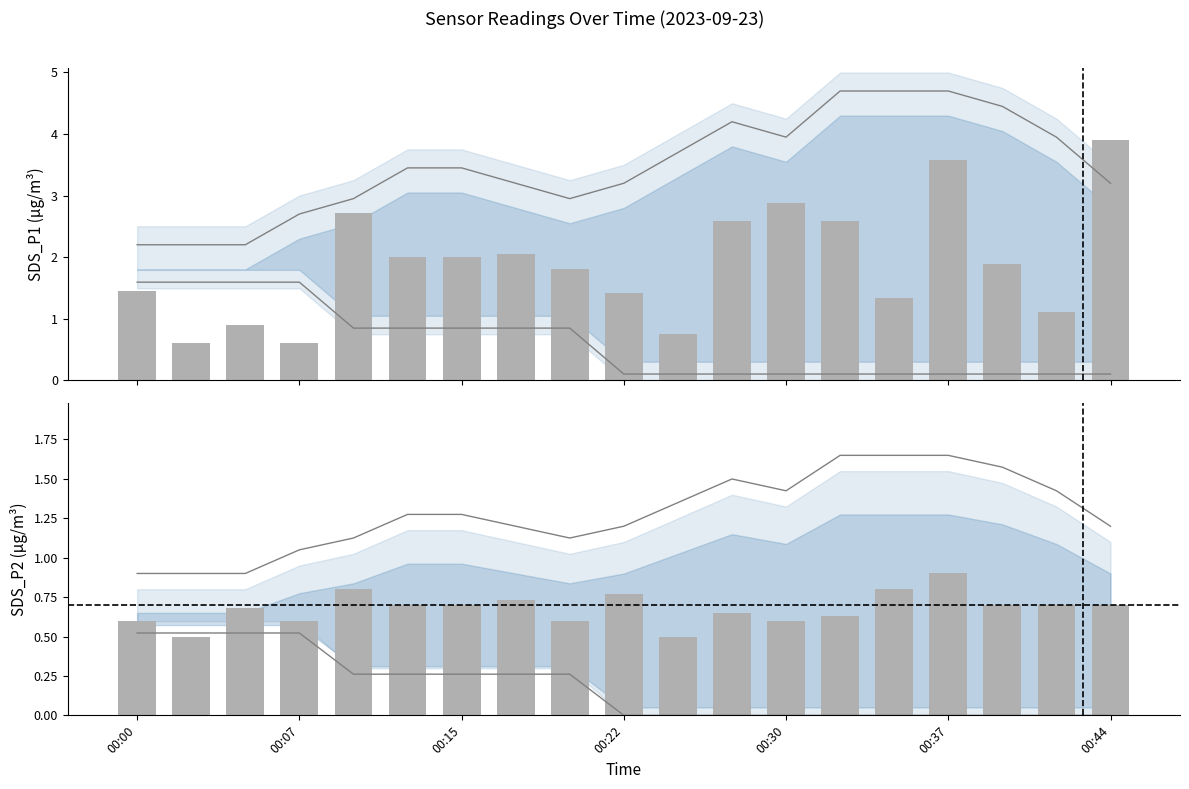

At how many categories does at least one series exceed 2?

7